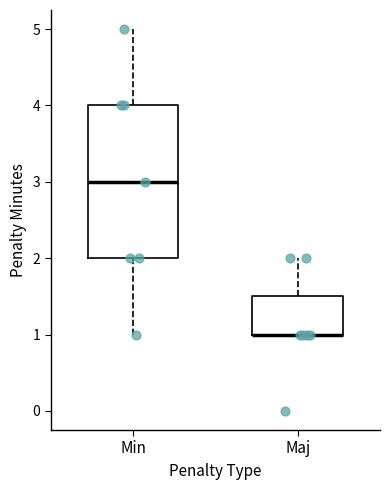

Reading left to right, read every box against the y-axis: the position of its median line, the range the box covers, and the ends of its whiskers. The values are not printed on the chart, so give them approximately, as read against the axis.

Min: median 3.0, box 2.0 to 4.0, whiskers 1.0 to 5.0
Maj: median 1.0 (drawn on the box's lower edge), box 1.0 to 1.5, whiskers 1.0 to 2.0